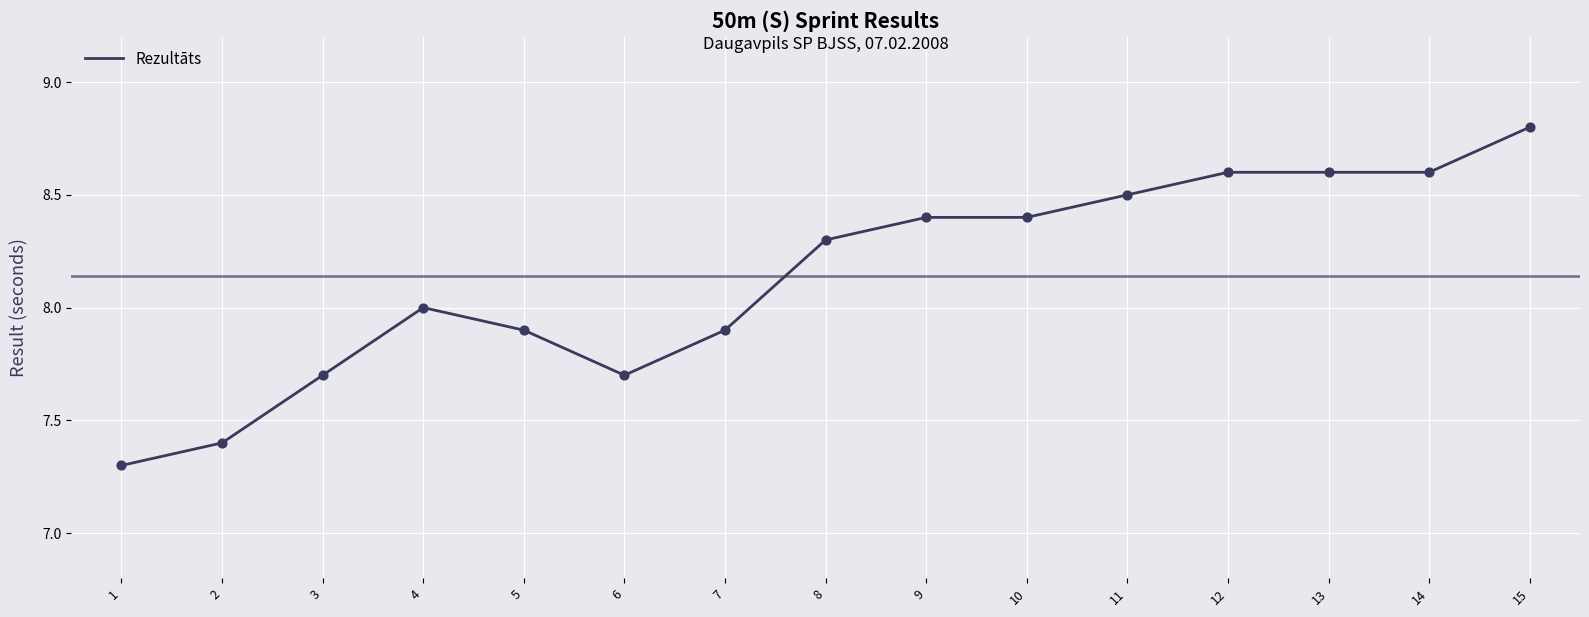

Which has a higher value, 13 or 4?

13